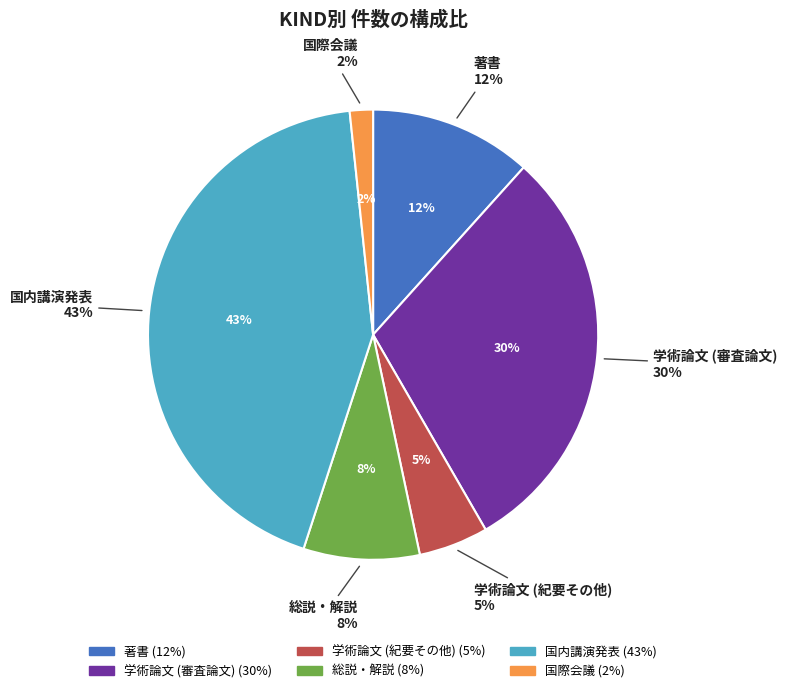

Which slice is the smallest?

国際会議